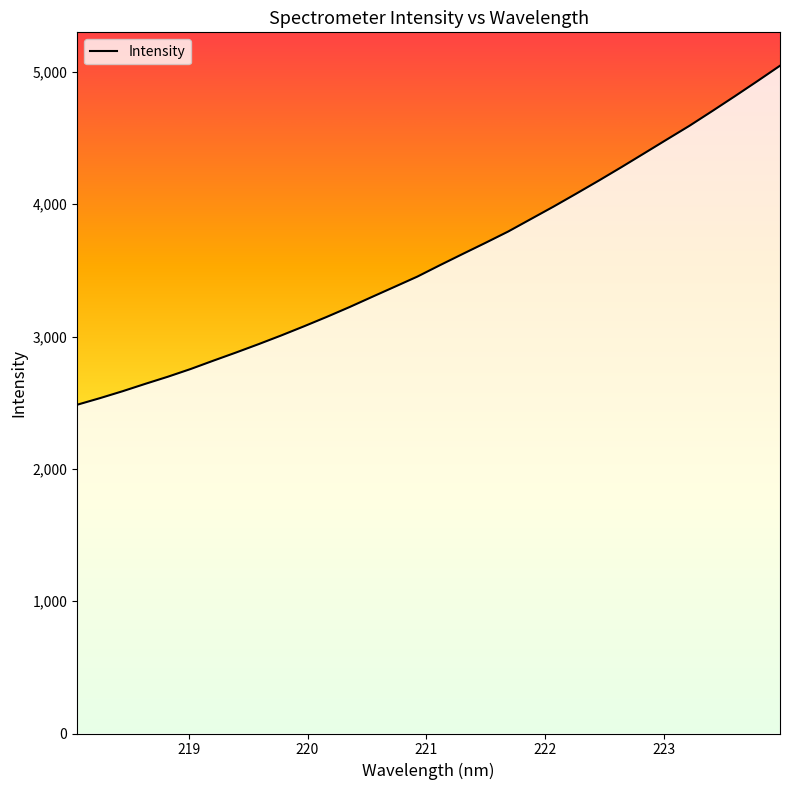

How many values exceed 3539?

16